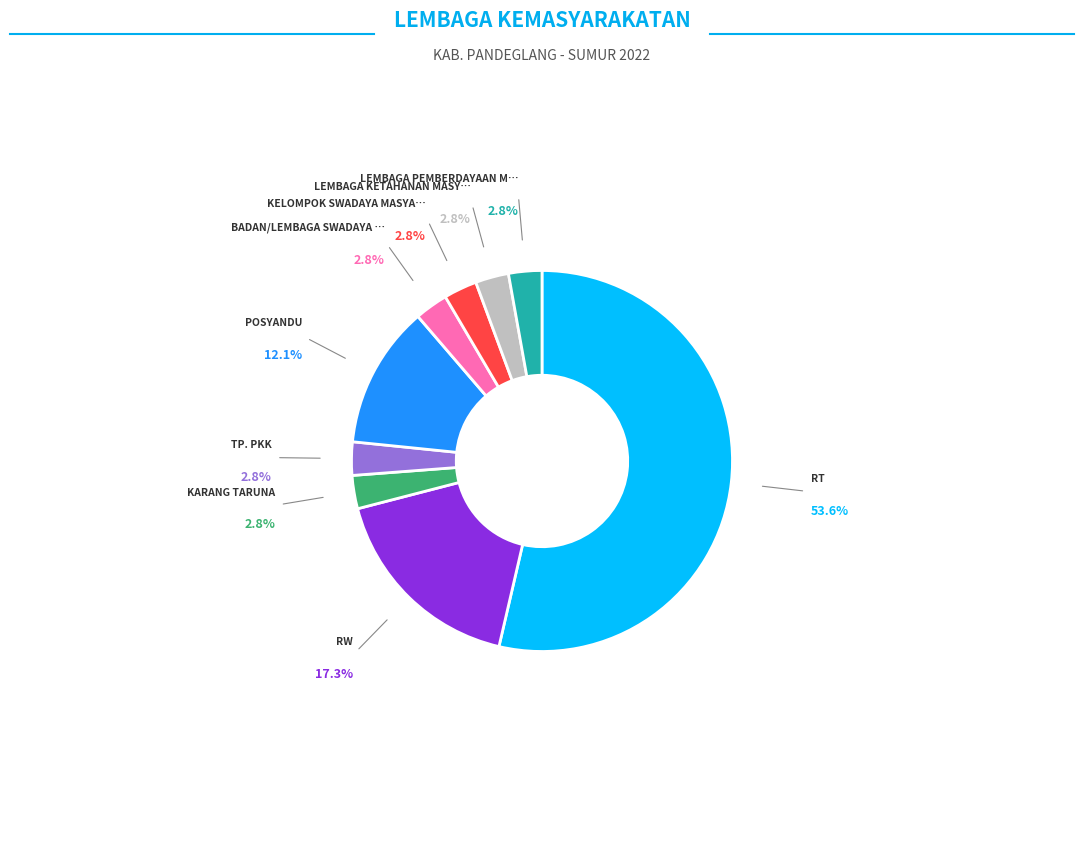

Does any single category account for the majority?

Yes